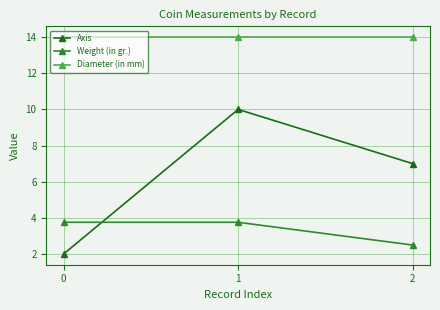

What is the value of the Weight (in gr.) point at the 2nd from the left?

3.8